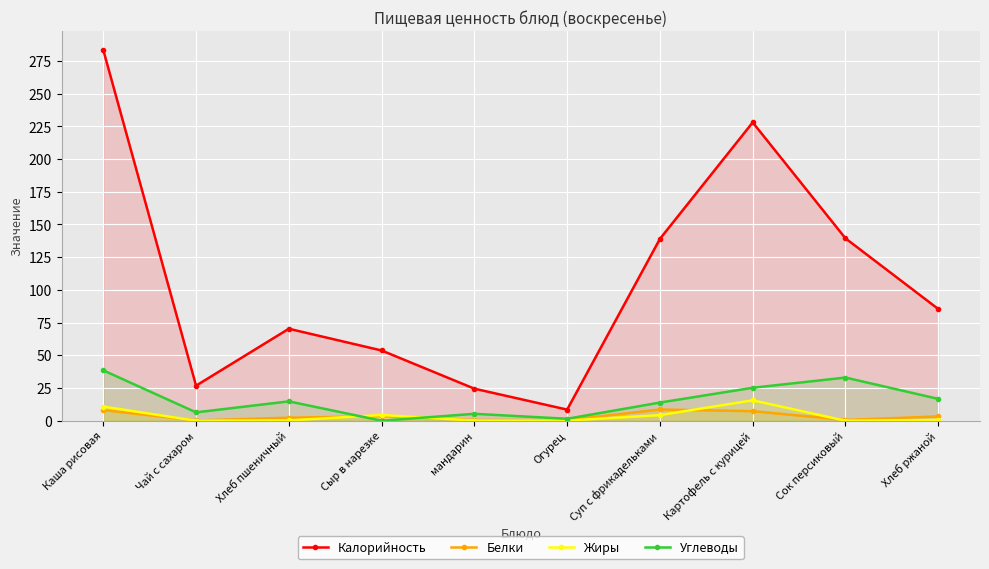

What is the difference between the Жиры values at Сок персиковый and Картофель с курицей?

15.6